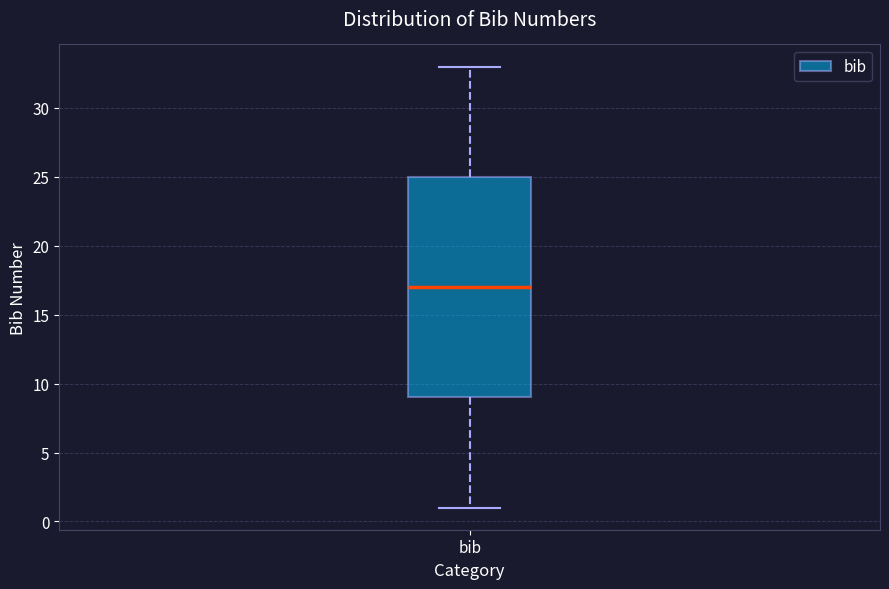

Transcribe this box plot: give where the median line is, the range the box spans, and where the two whiskers end, as read against the y-axis. The values are not printed on the chart, so give them approximately, as read against the axis.

median 17, box 9 to 25, whiskers 1 to 33